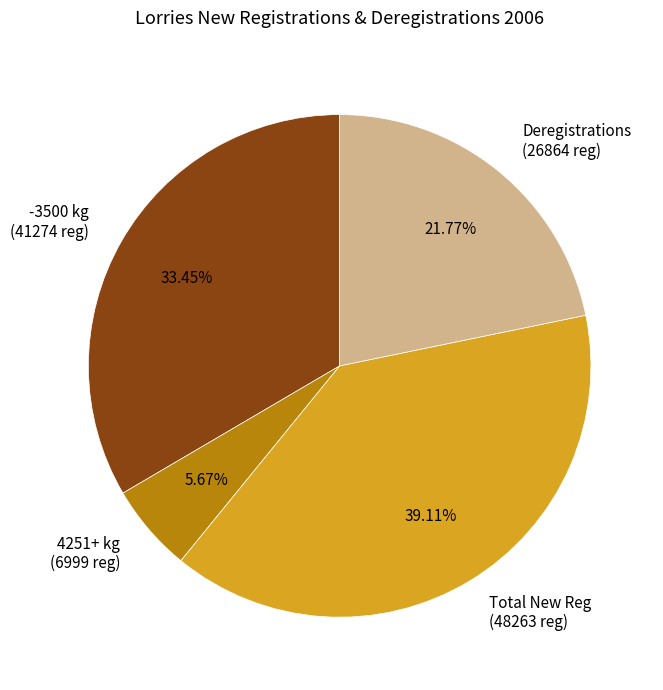

Count the number of slices in the pie.

4